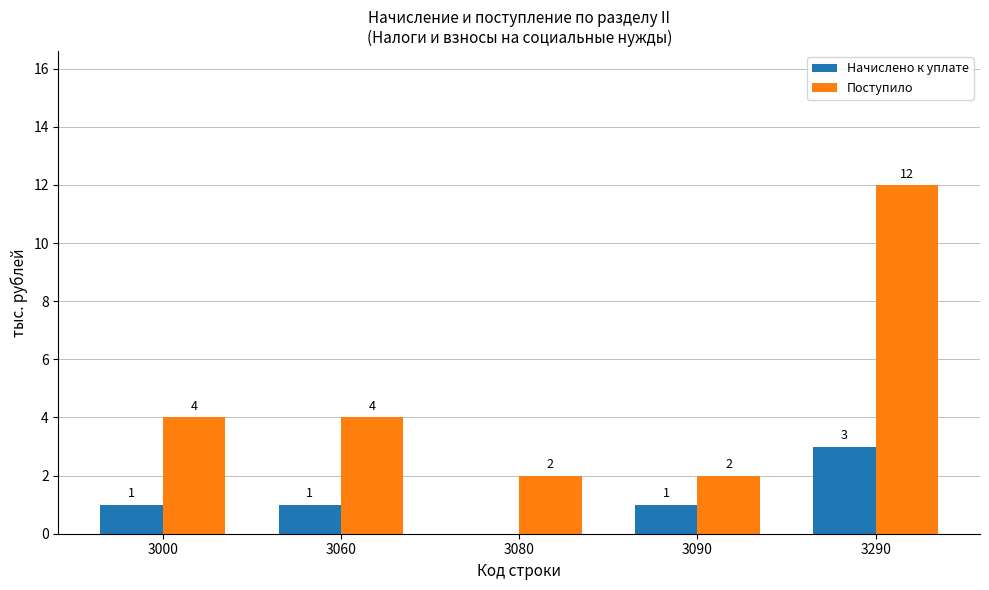

Which series has the largest total across all categories?

Поступило